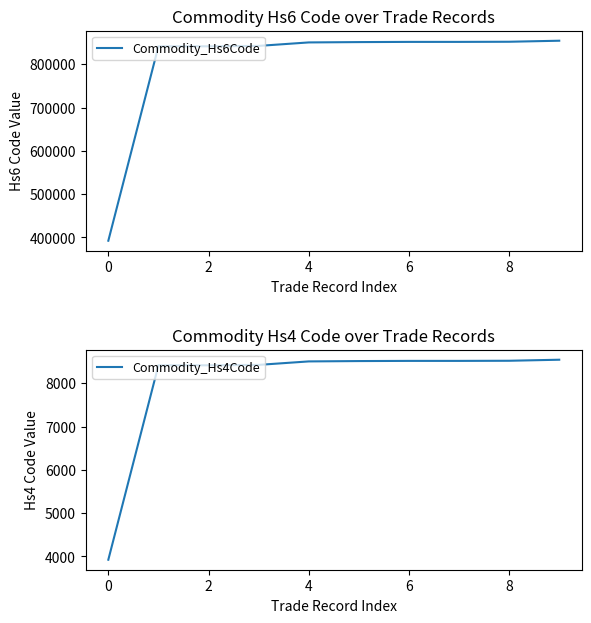

Reading left to right, transcribe all the data shown in this chart.

Commodity_Hs6Code: 392490	841451	841480	842420	850440	851210	851660	851679	851989	854370
Commodity_Hs4Code: 3924	8414	8414	8424	8504	8512	8516	8516	8519	8543